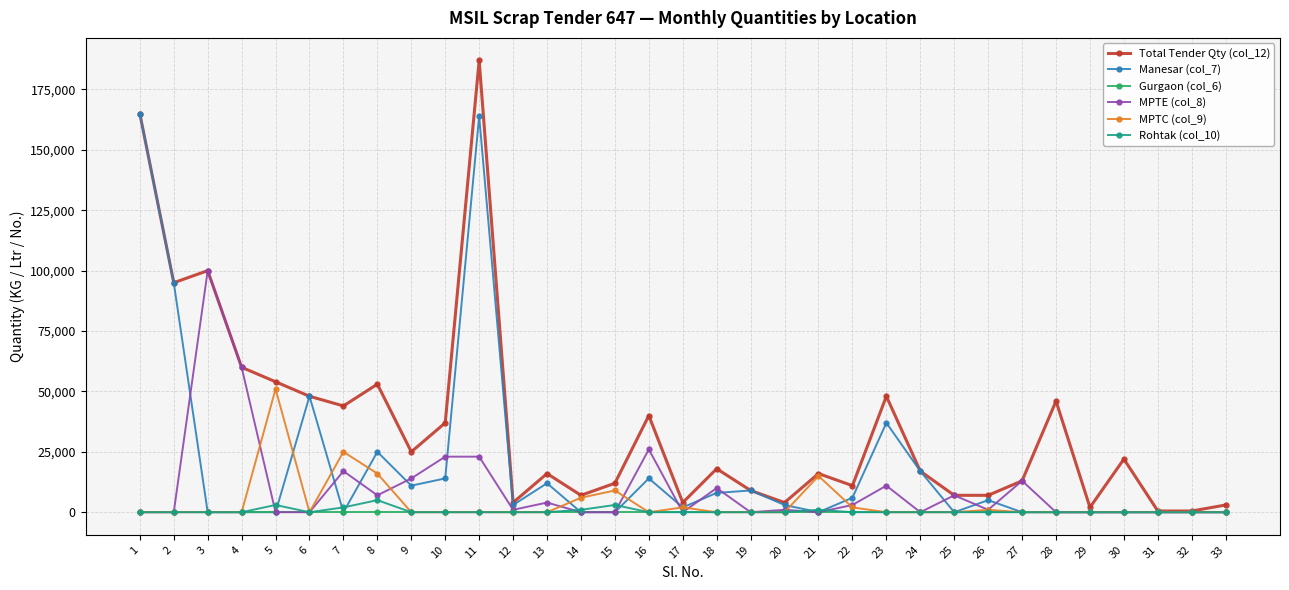

At which category is the sum across all series the highest?

11